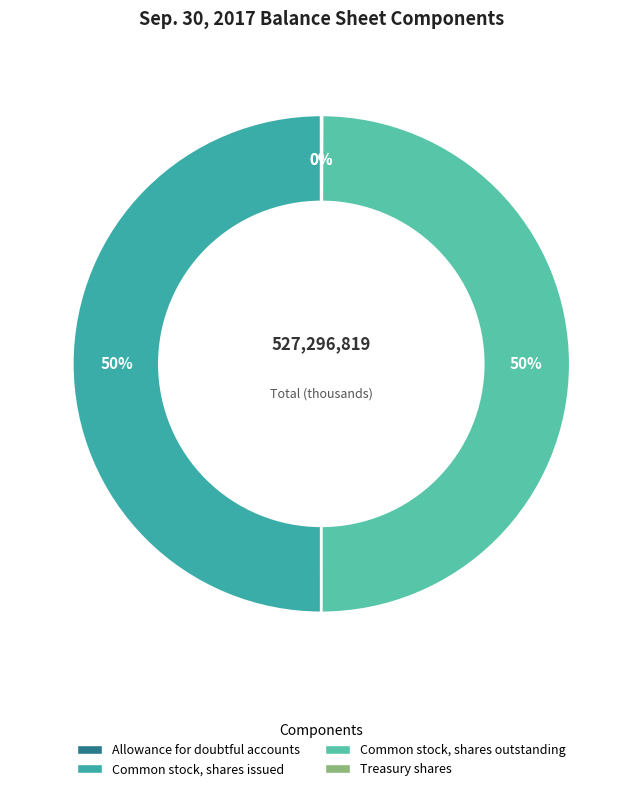

Does any single category account for the majority?

No